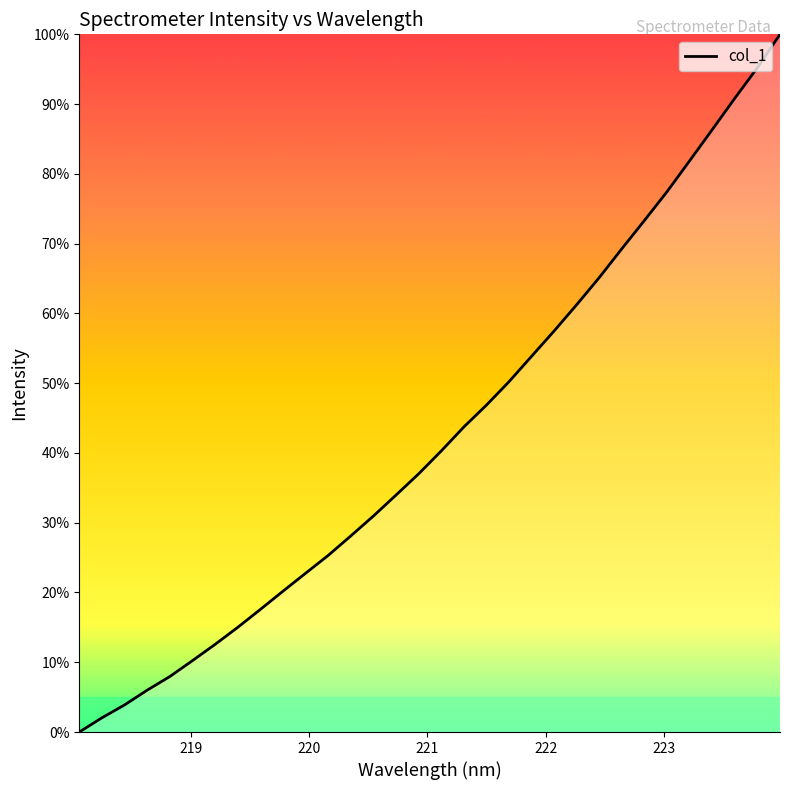

What is the greatest value displayed?

100.0